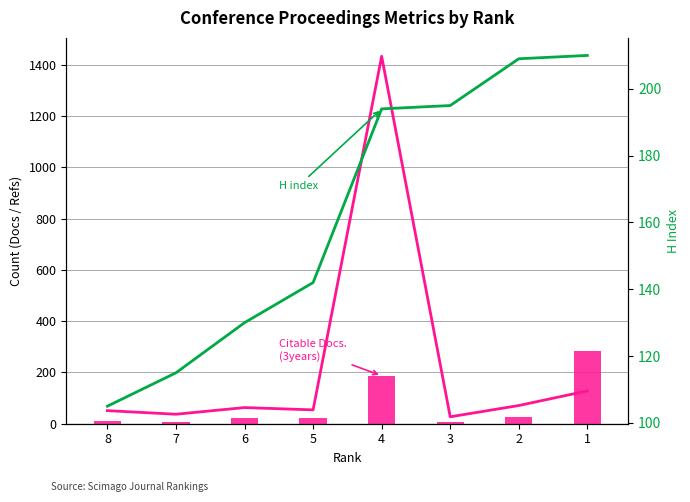

Reading left to right, transcribe all the data shown in this chart.

Total Refs.: 8=51	7=37	6=63	5=54	4=1433	3=27	2=71	1=128
Citable Docs. (3years): 8=12	7=6	6=23	5=24	4=187	3=8	2=25	1=282
H index: 8=105	7=115	6=130	5=142	4=194	3=195	2=209	1=210